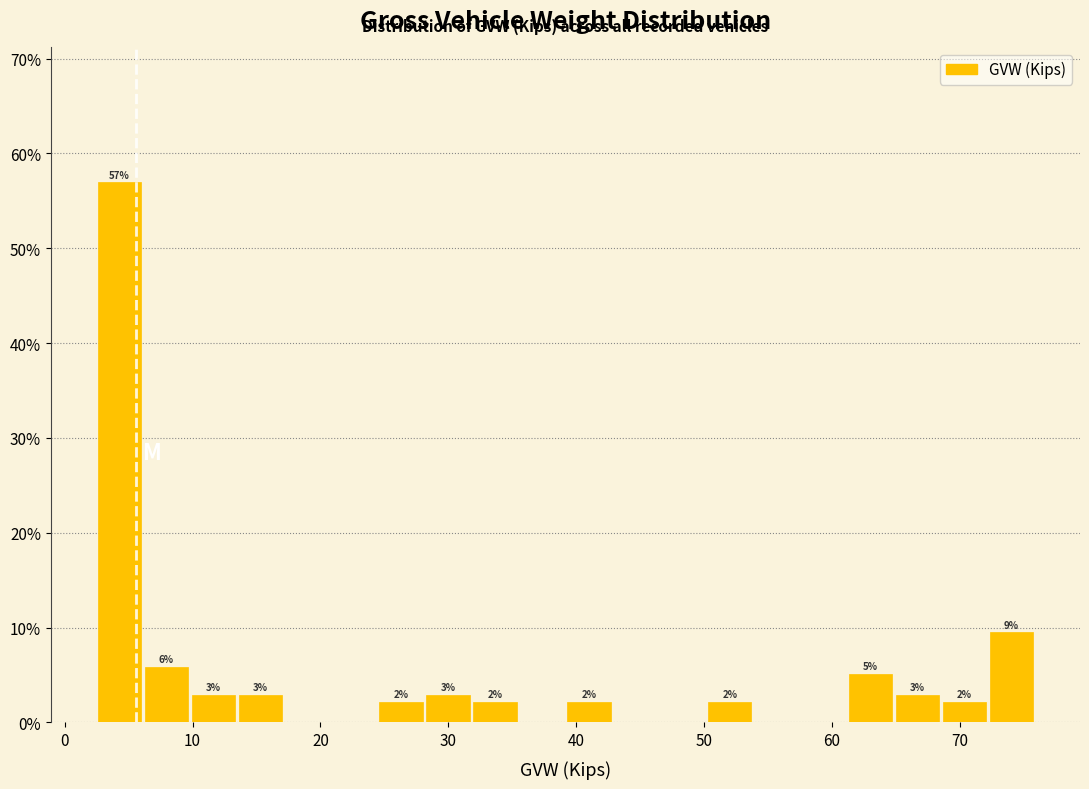

Read against the x-axis, roughly where is the centre of the tallest bar?

4